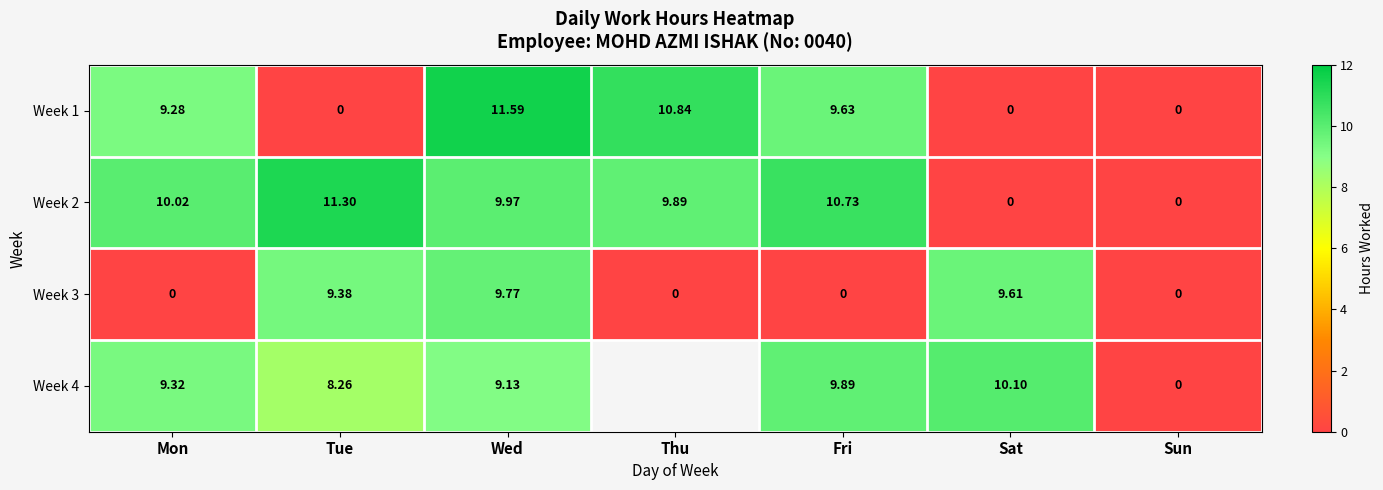

At which label is Week 1 closest to 5?

Mon